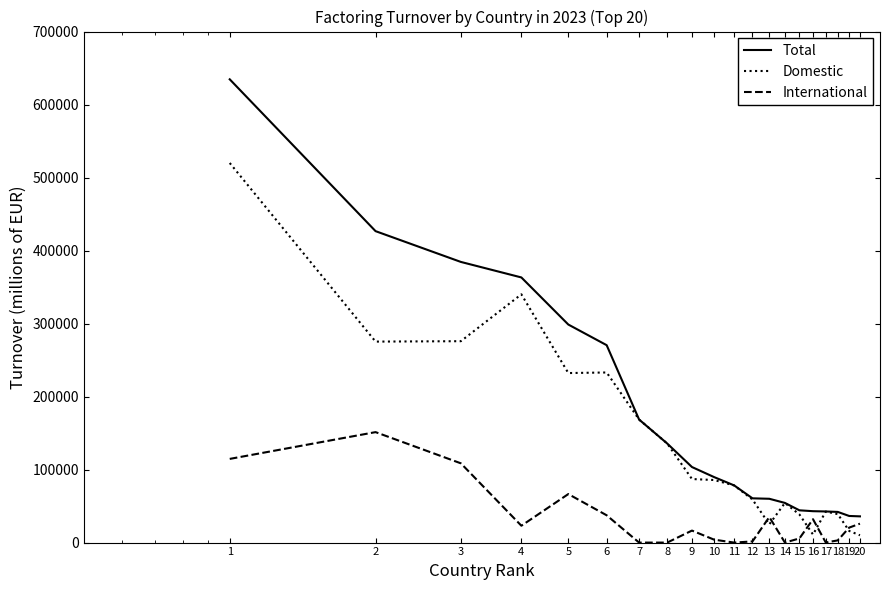

List the series in order of their overall mean, highest first.

Total, Domestic, International